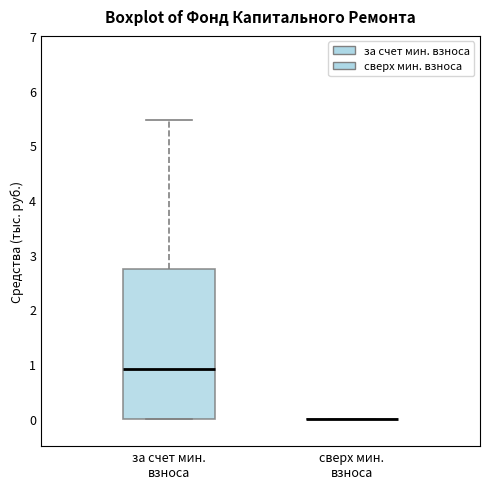

Comparing the boxes themselves (not the whiskers), which one is the tallest?

за счет мин. взноса